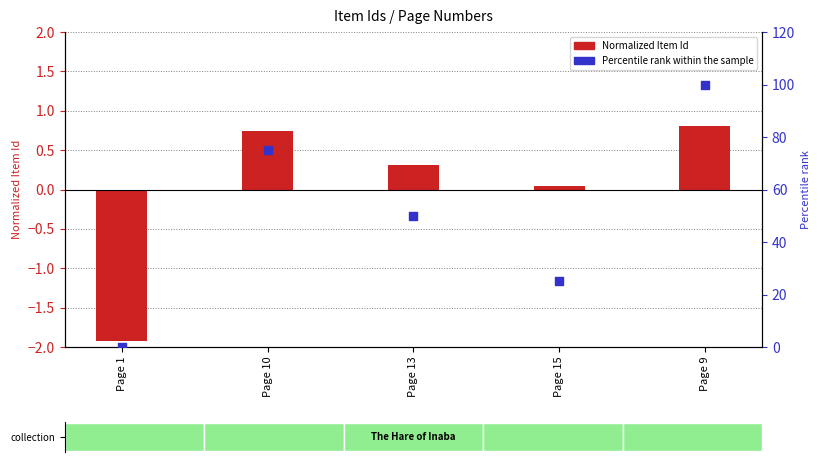

Which series contains the highest Y value?

Percentile rank within the sample